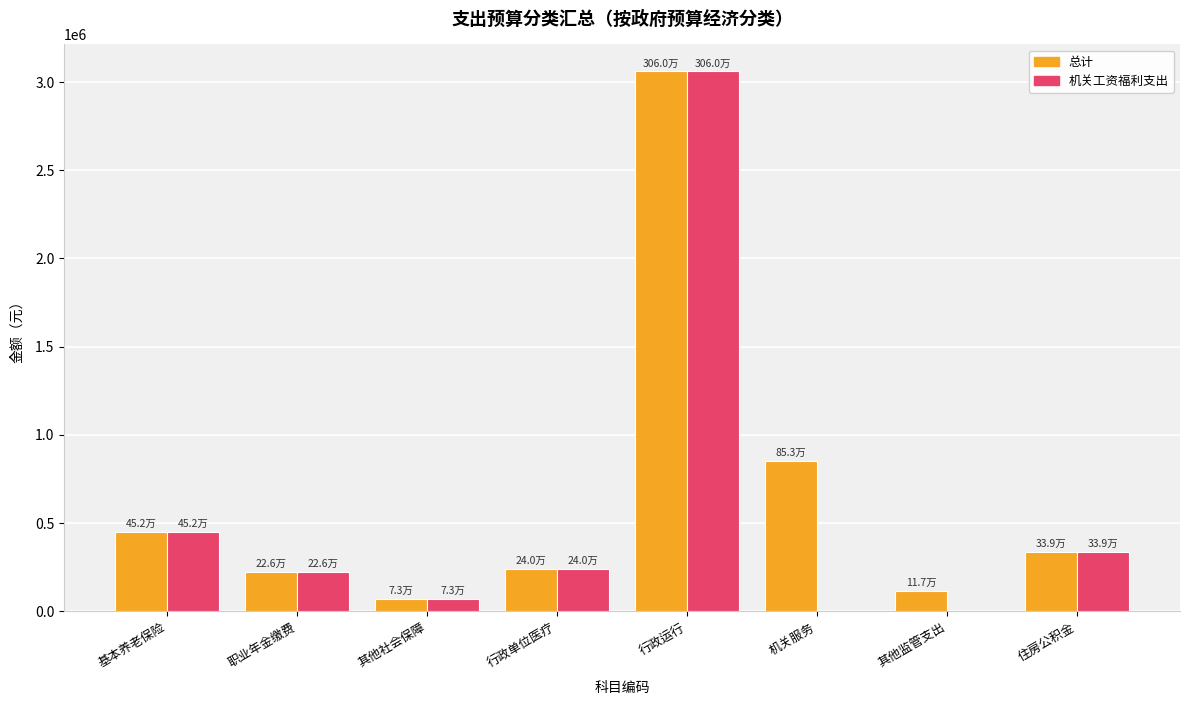

What is the maximum value shown in the chart?

3059919.2